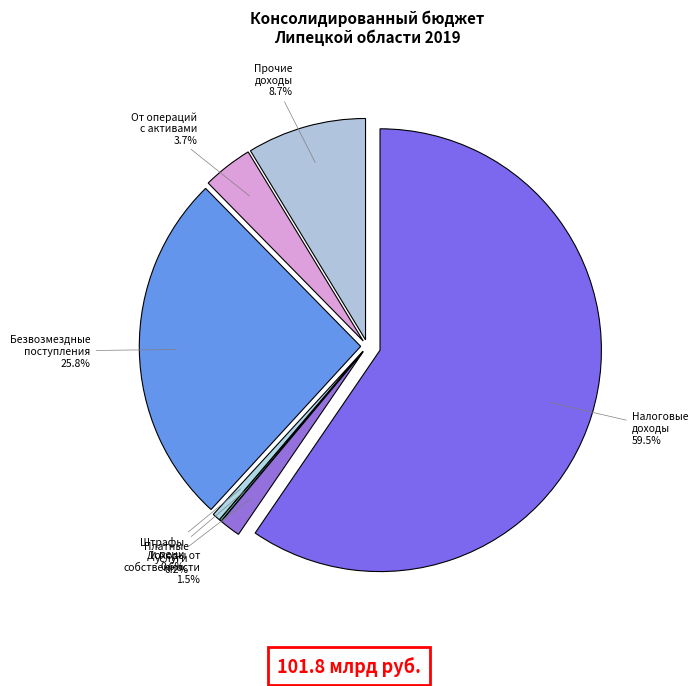

Rank the categories by value from highest to lowest.

Налоговые доходы, Безвозмездные поступления, Прочие доходы, Доходы от операций с активами, Доходы от собственности, Штрафы и пени, Доходы от платных услуг